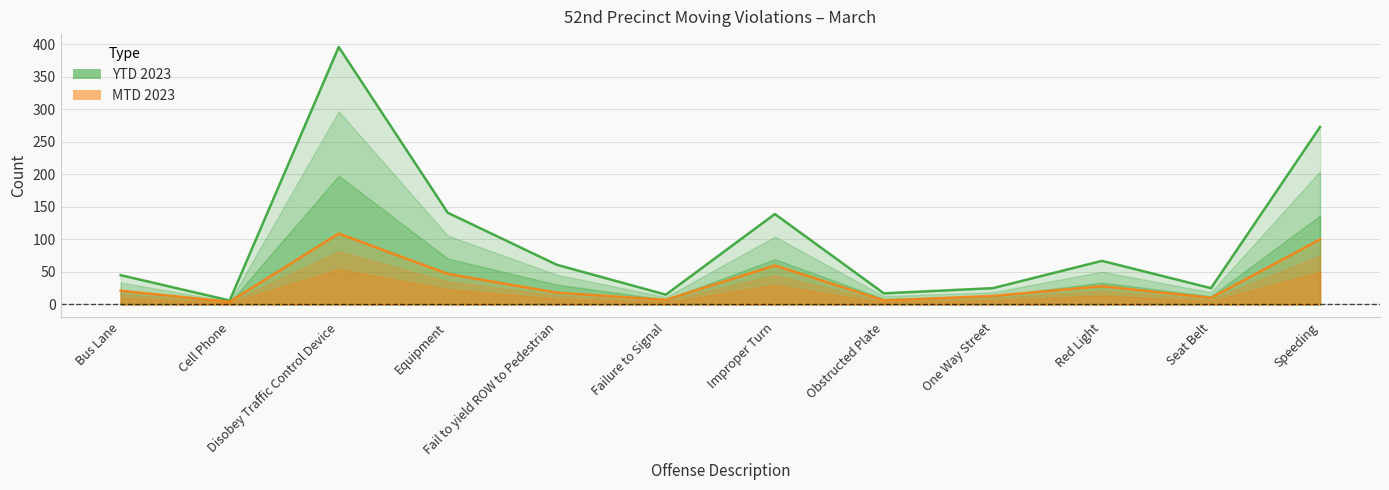

The MTD 2023 series shows 60 at Improper Turn. True or false?

True